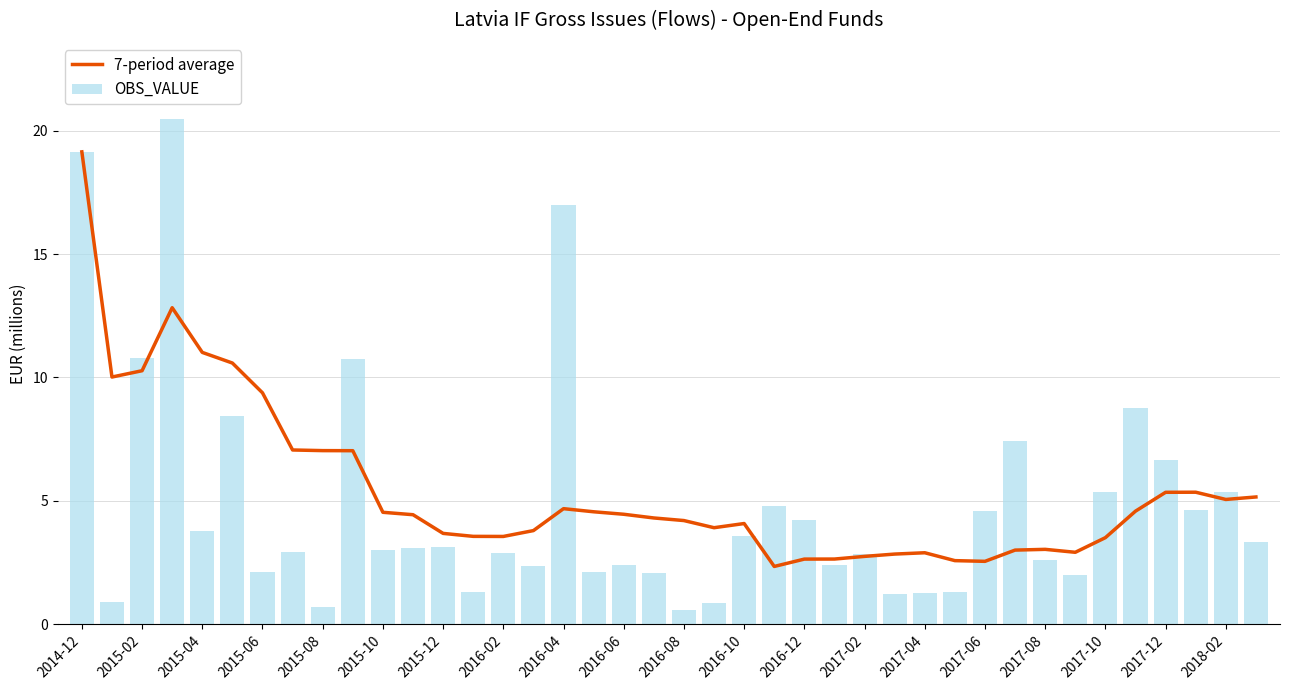

Reading left to right, what are all the values shown in this chart?

7-period average: 19.1	10.0	10.3	12.8	11.0	10.6	9.4	7.1	7.0	7.0	4.5	4.4	3.7	3.6	3.6	3.8	4.7	4.6	4.5	4.3	4.2	3.9	4.1	2.3	2.6	2.6	2.7	2.8	2.9	2.6	2.5	3.0	3.0	2.9	3.5	4.6	5.3	5.3	5.1	5.2
OBS_VALUE: 19.1	0.9	10.8	20.5	3.8	8.4	2.1	2.9	0.7	10.8	3.0	3.1	3.1	1.3	2.9	2.4	17.0	2.1	2.4	2.1	0.6	0.9	3.6	4.8	4.2	2.4	2.8	1.2	1.2	1.3	4.6	7.4	2.6	2.0	5.4	8.8	6.7	4.6	5.4	3.3